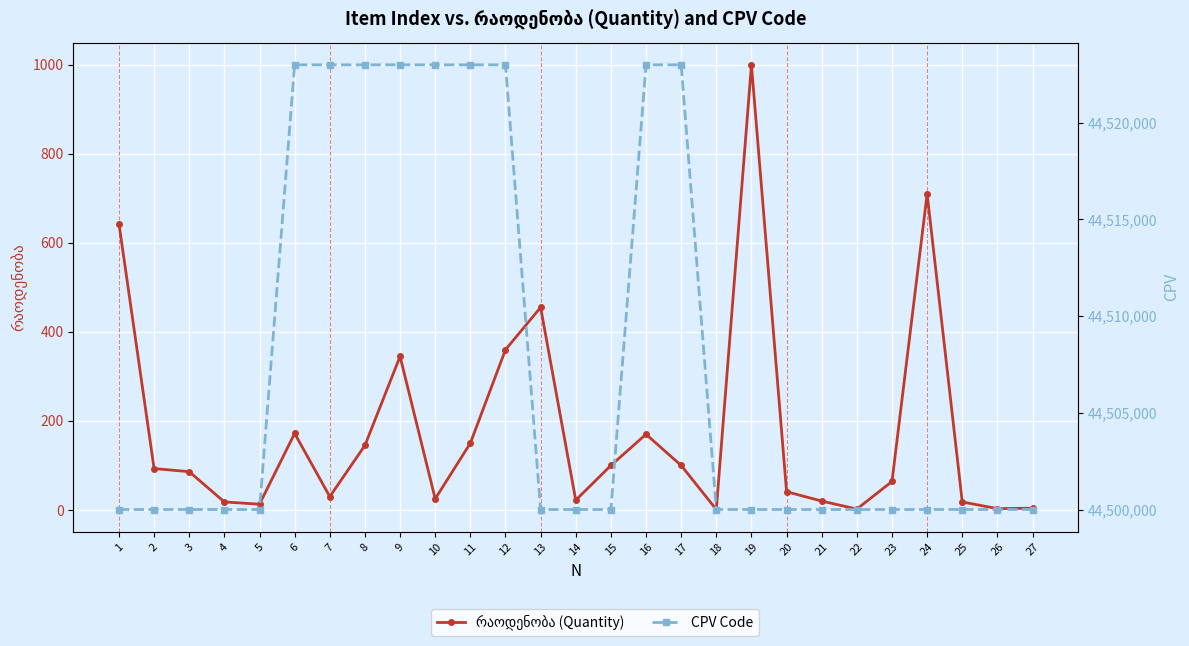

What is the value of the რაოდენობა point at the 22nd from the left?

2